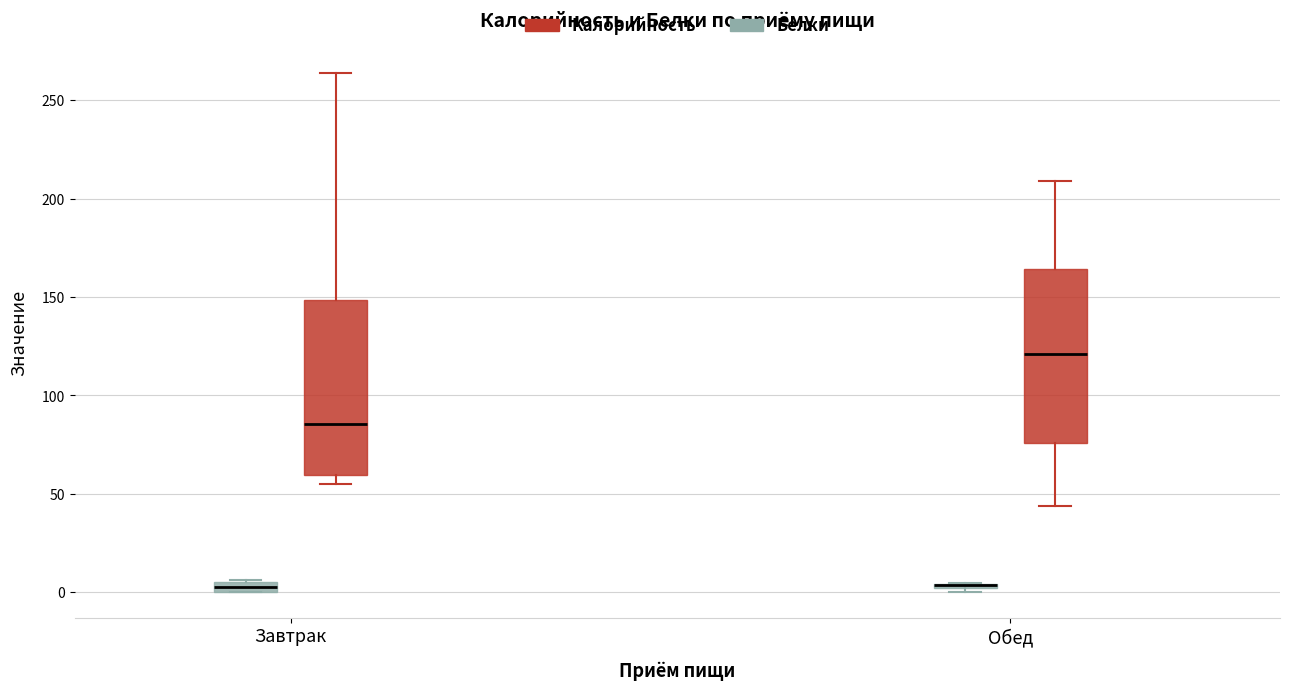

Where does the lower whisker of the box for Обед (Калорийность) end on the y-axis? The values are not printed on the chart, so give them approximately, as read against the axis.

45